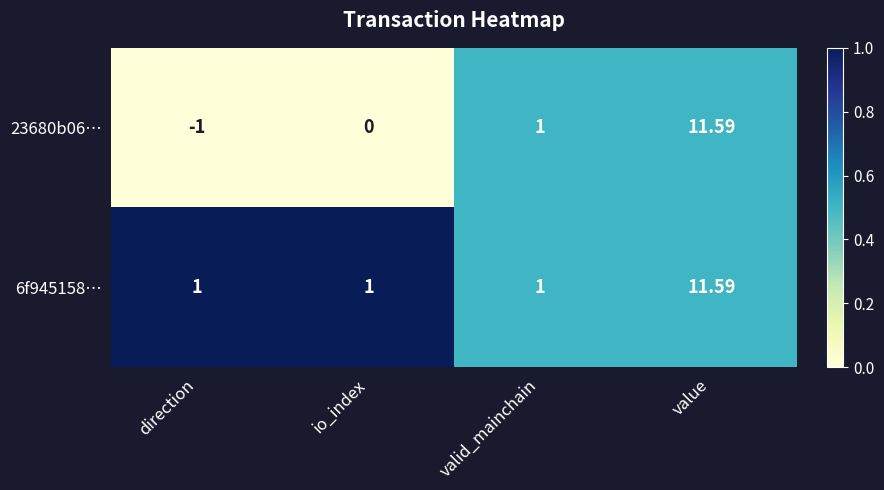

At how many categories does at least one series exceed 0?

4